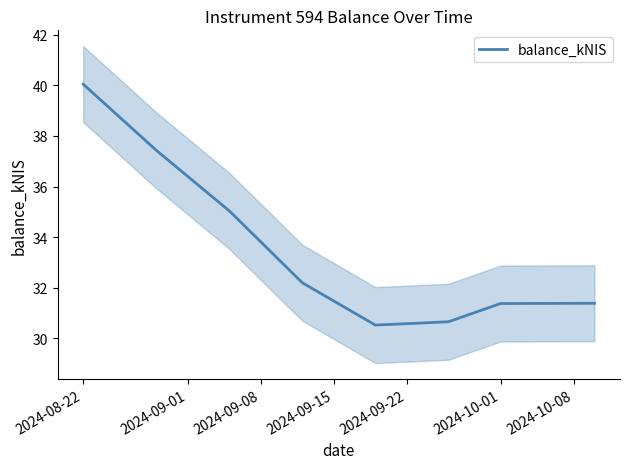

What is the difference between the maximum and minimum values?

9.5